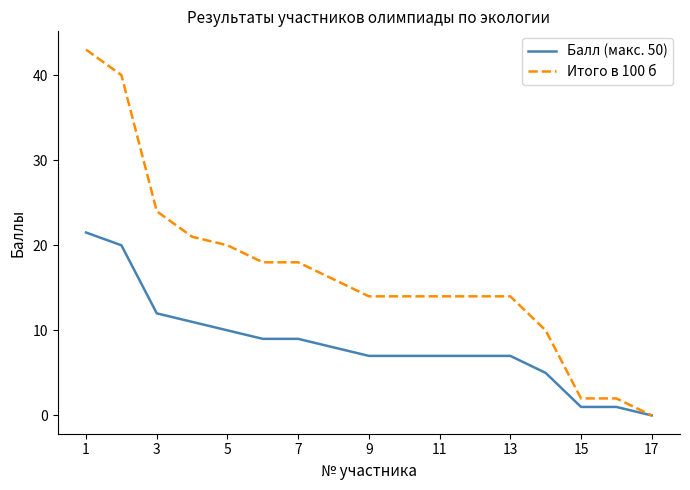

Which series has the largest range (max minus min)?

Итого в 100 б